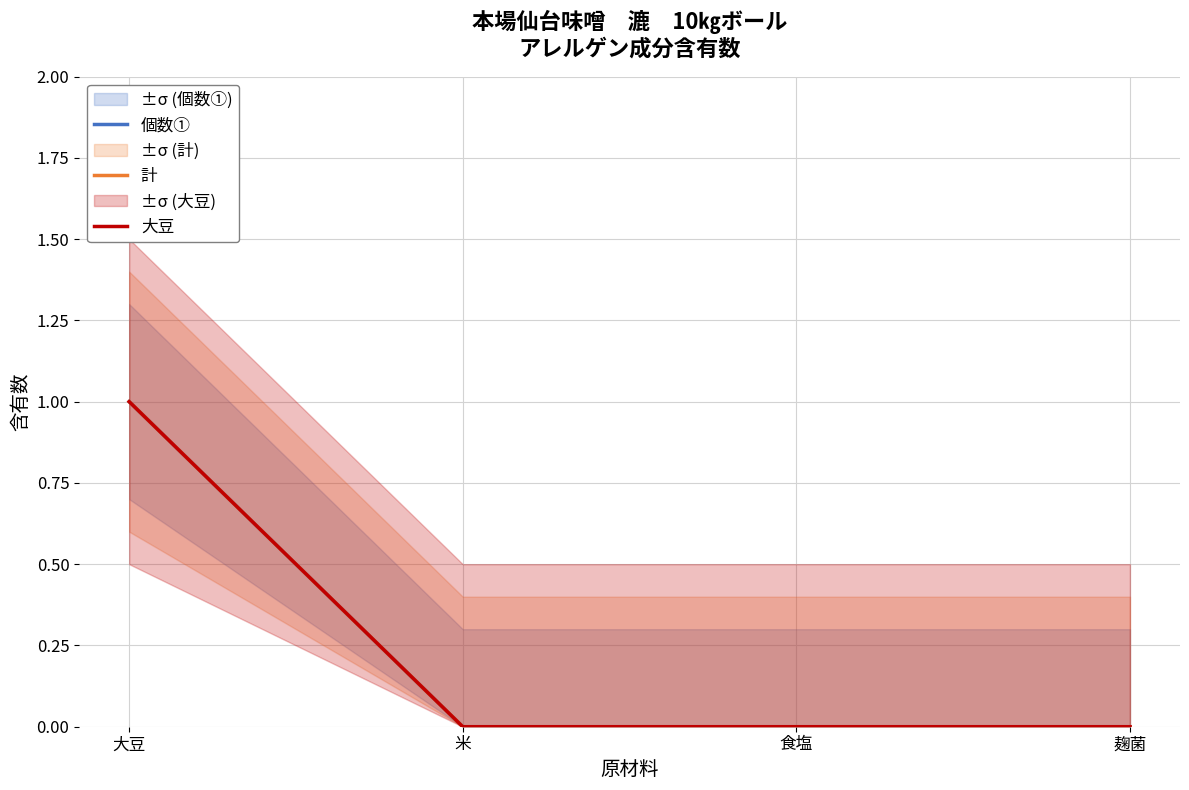

How many lines are shown in the chart?

3